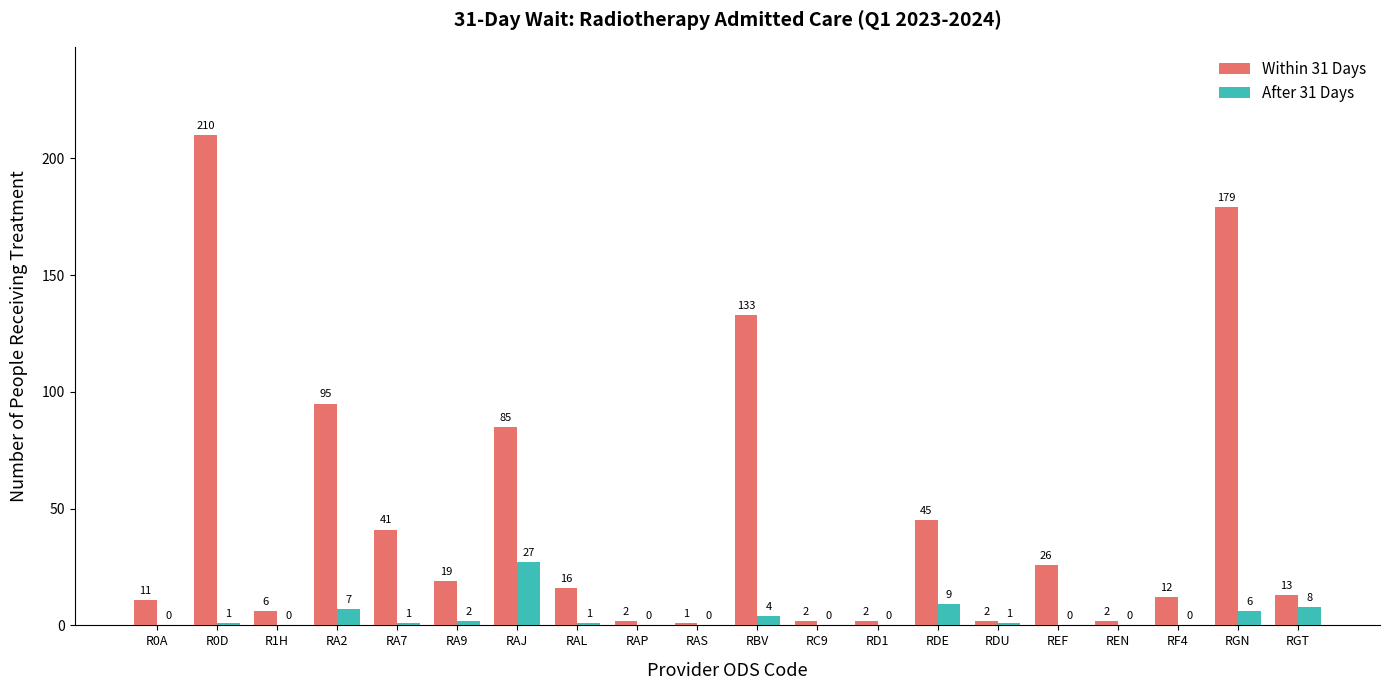

What is the greatest value displayed?

210